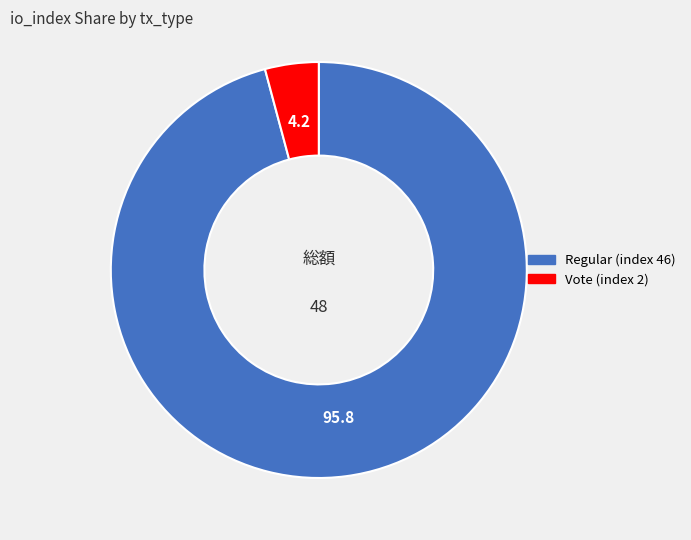

Is the sum of Regular (index 46) and Vote (index 2) greater than half?

Yes